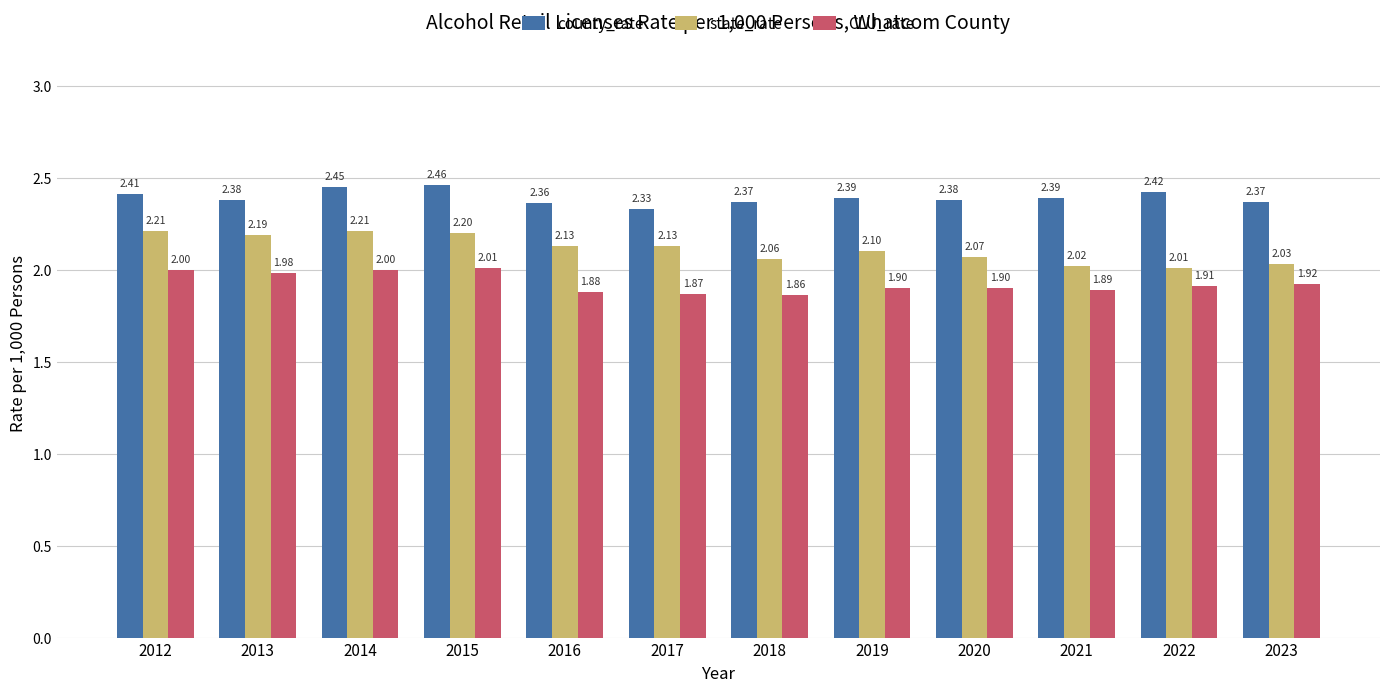

Between 2015 and 2023, which series saw the biggest shift?

state_rate